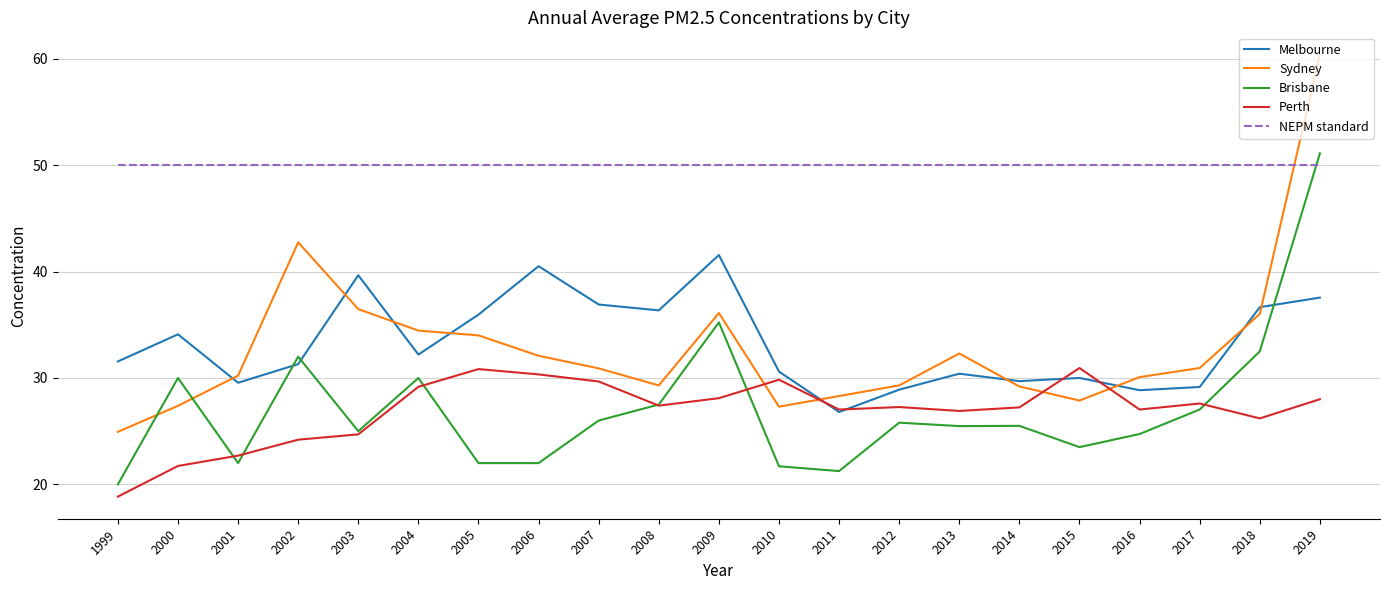

What is the minimum value for Melbourne?

26.8